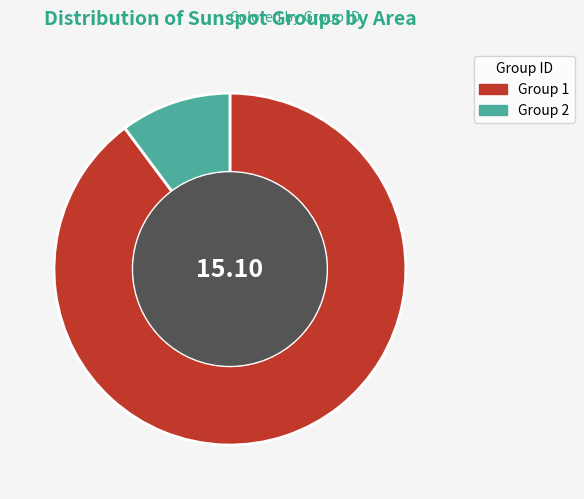

Is there any slice that represents more than half of the pie?

Yes